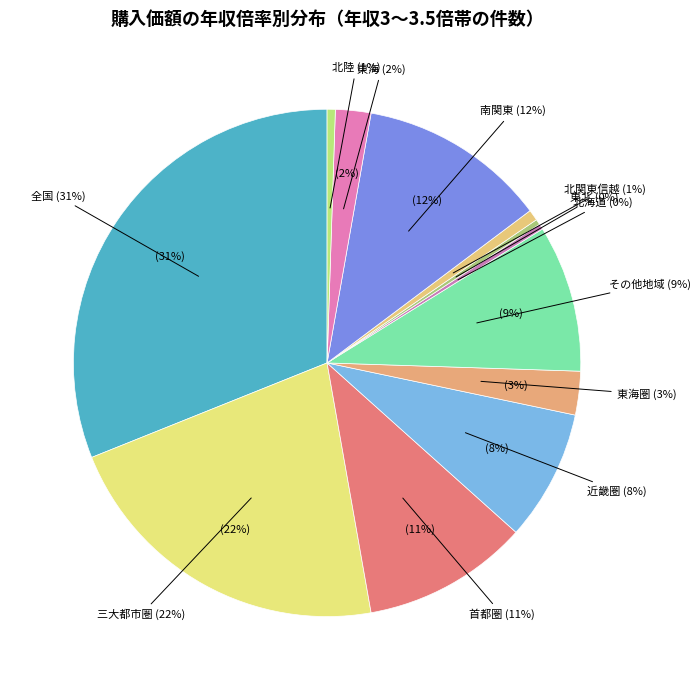

What percentage is NOT represented by 三大都市圏?

78.3%